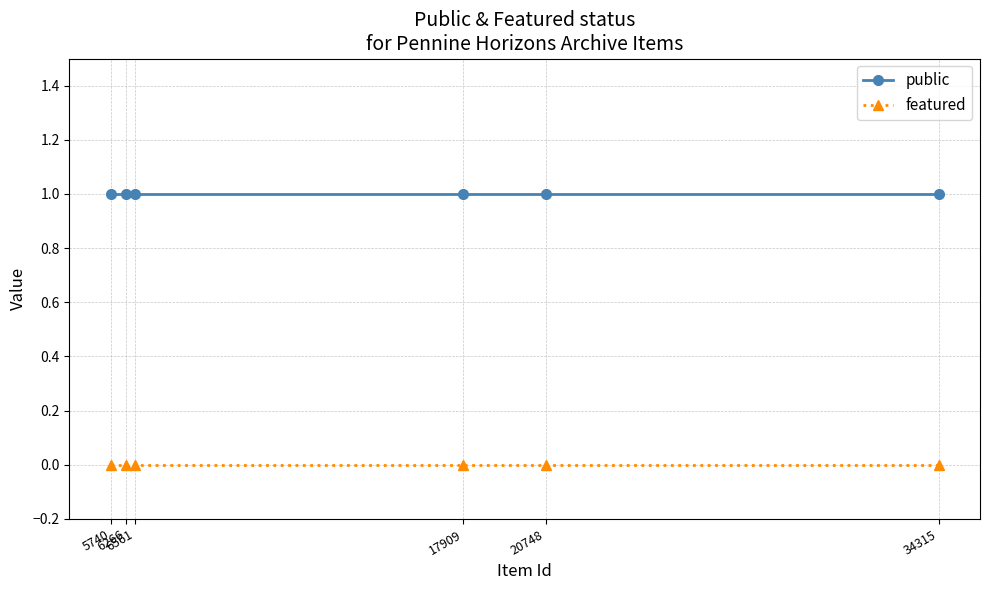

How many series are shown in this chart?

2